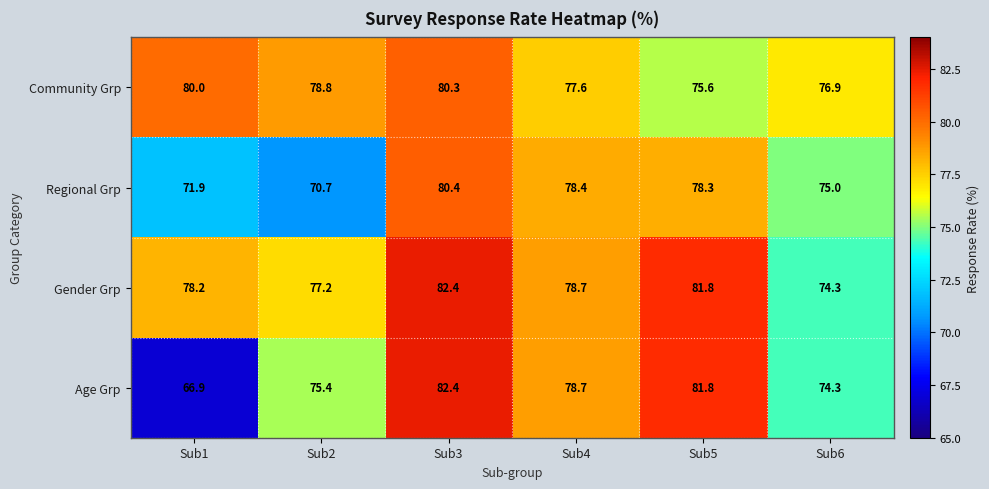

What is the spread (max minus min) of values at Sub5?

6.2